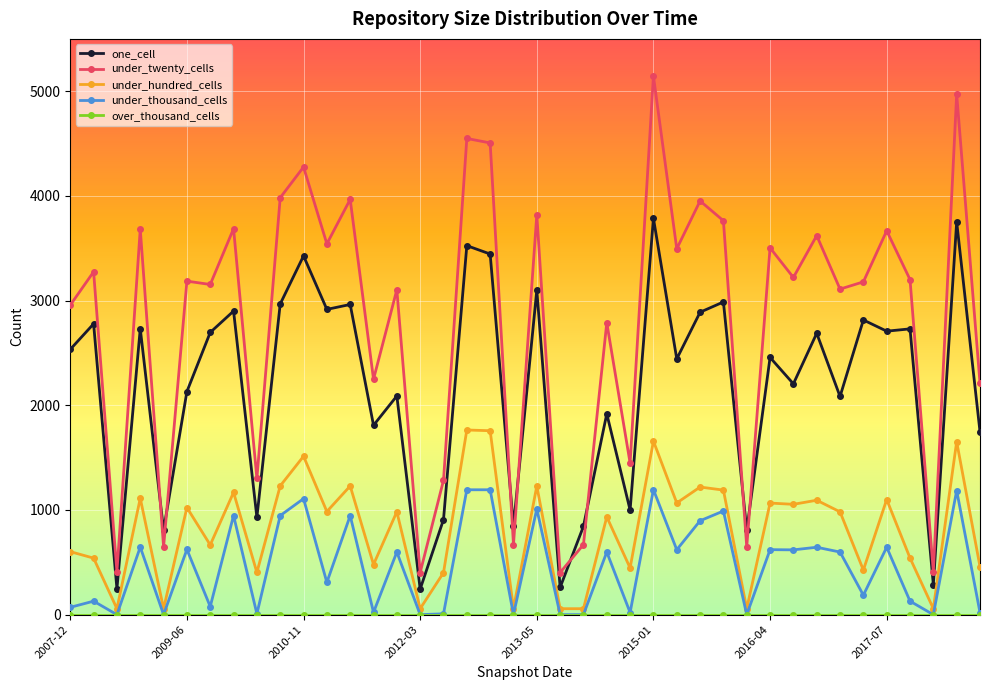

Which series has the largest total across all categories?

under_twenty_cells